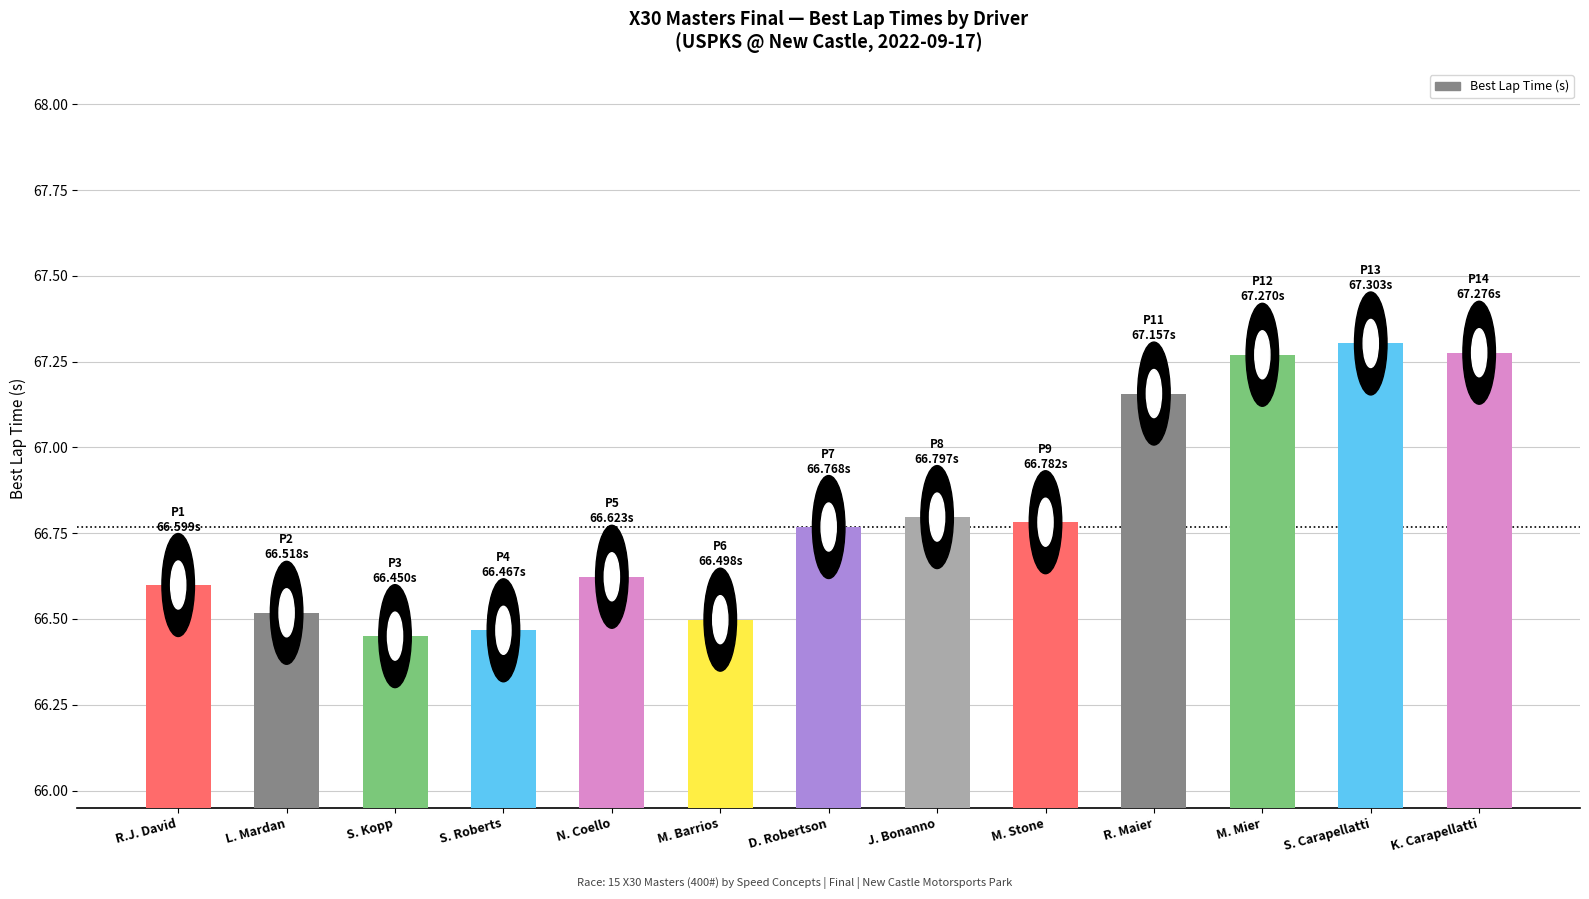

What is the change in value from S. Kopp to R. Maier?

+0.7